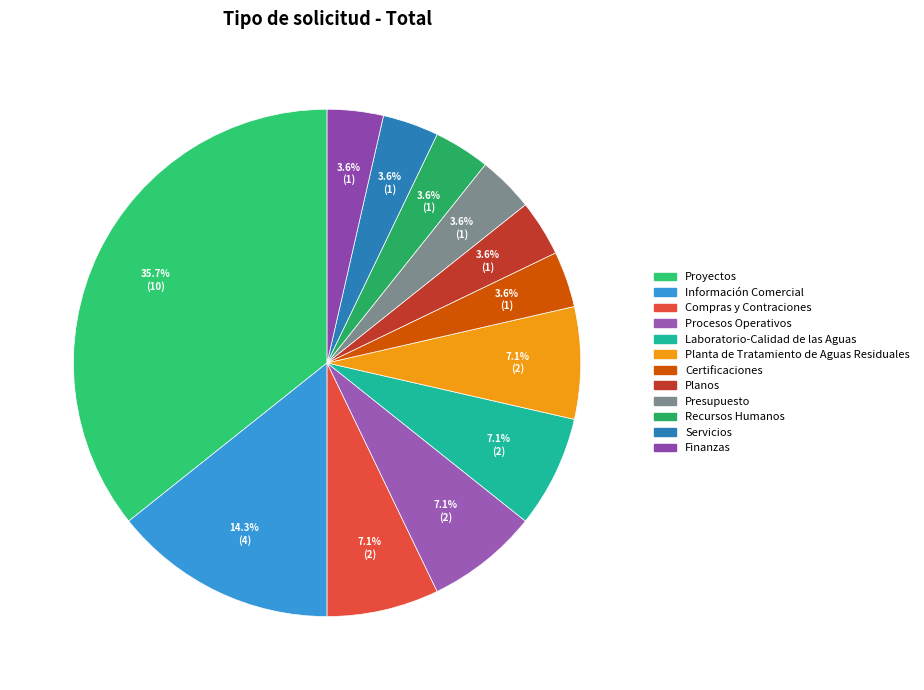

To the nearest percent, what is the difference between the largest and smallest slice percentages?

32%